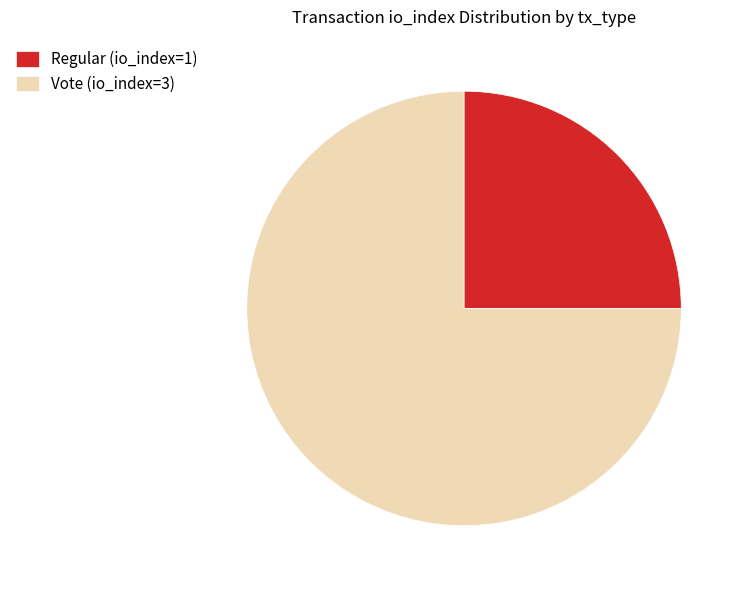

The Regular (io_index=1) slice represents 30% of the pie. True or false?

False